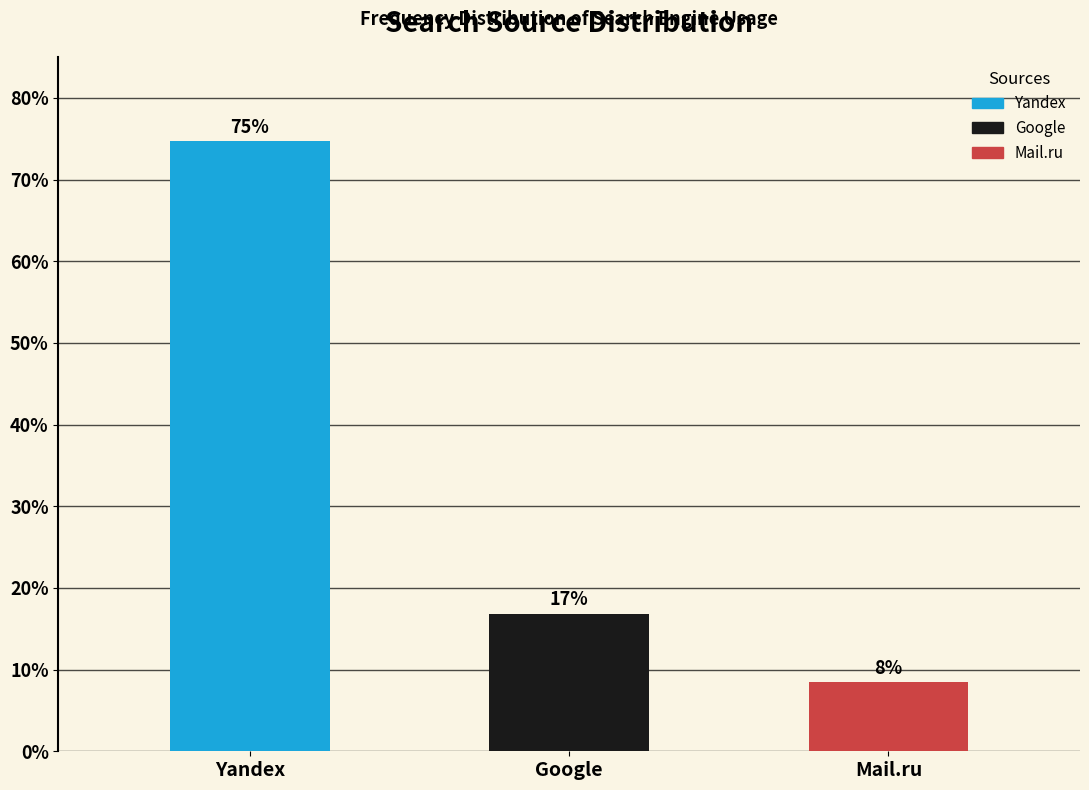

Are the bars horizontal?

No